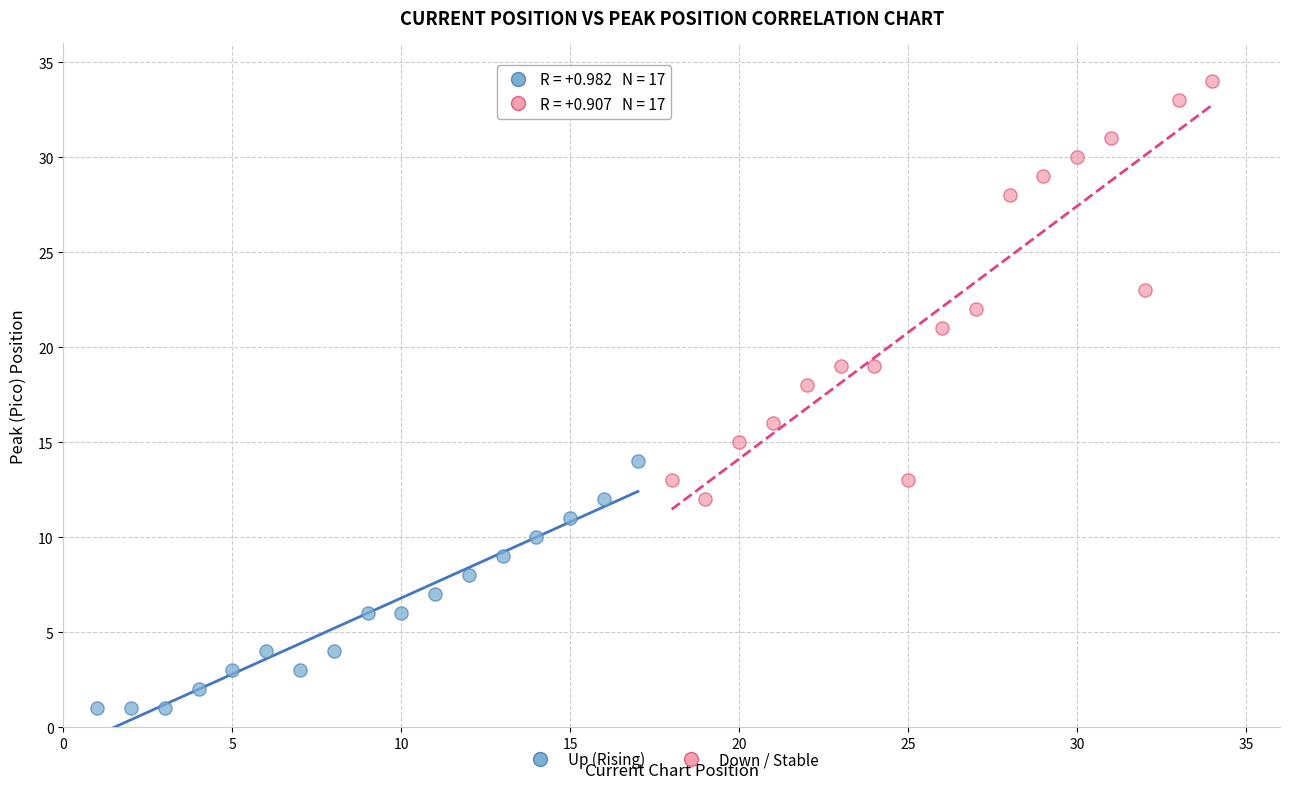

Which series has the widest spread of Y values?

Down / Stable